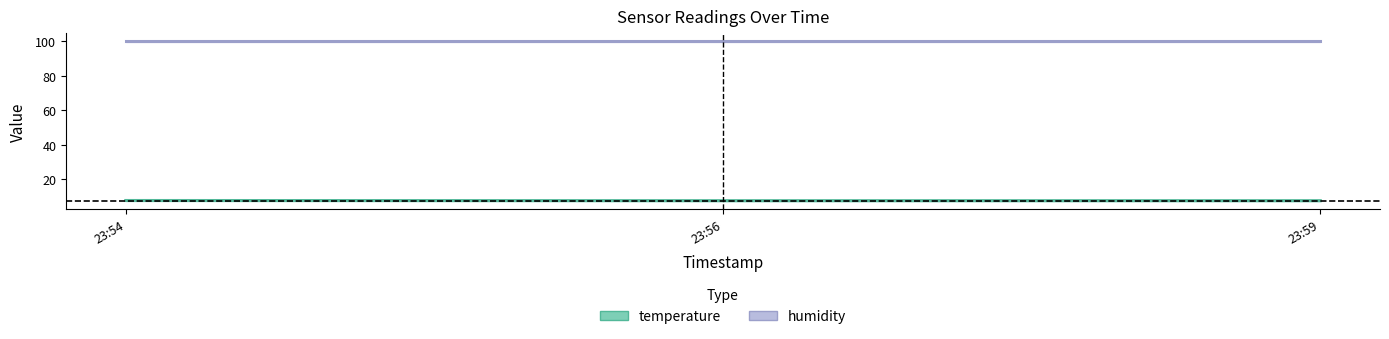

Which series has the largest total across all categories?

humidity